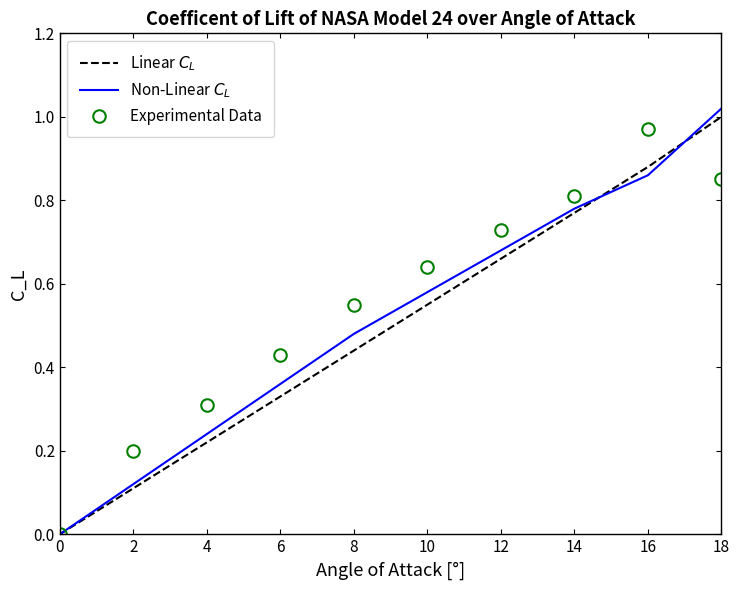

Rank the categories by Experimental Data value from lowest to highest.

0, 2, 4, 6, 8, 10, 12, 14, 18, 16